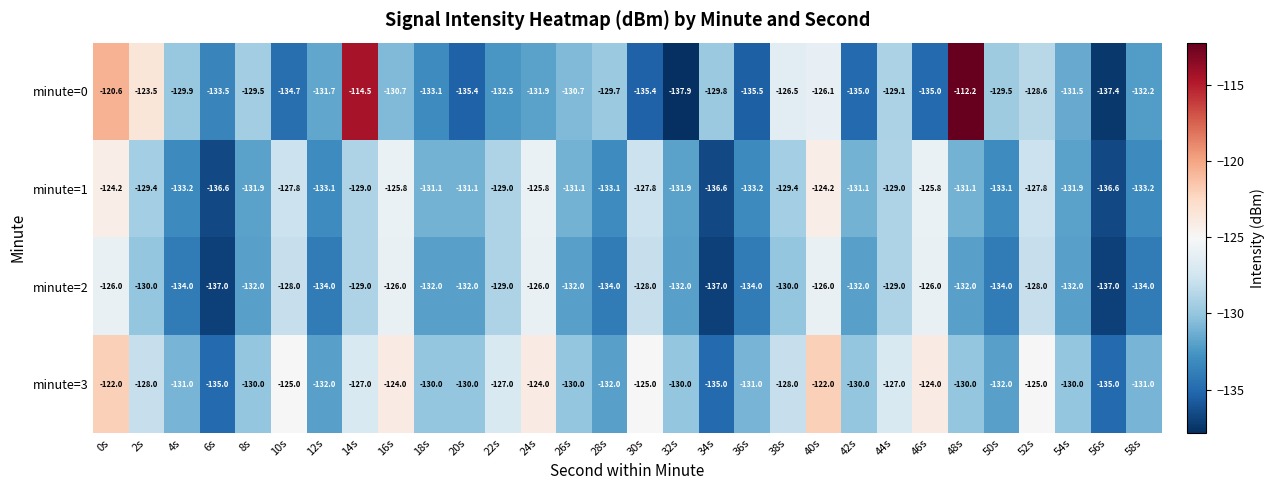

At 42s, list the series in order from largest to smallest.

minute=3, minute=1, minute=2, minute=0